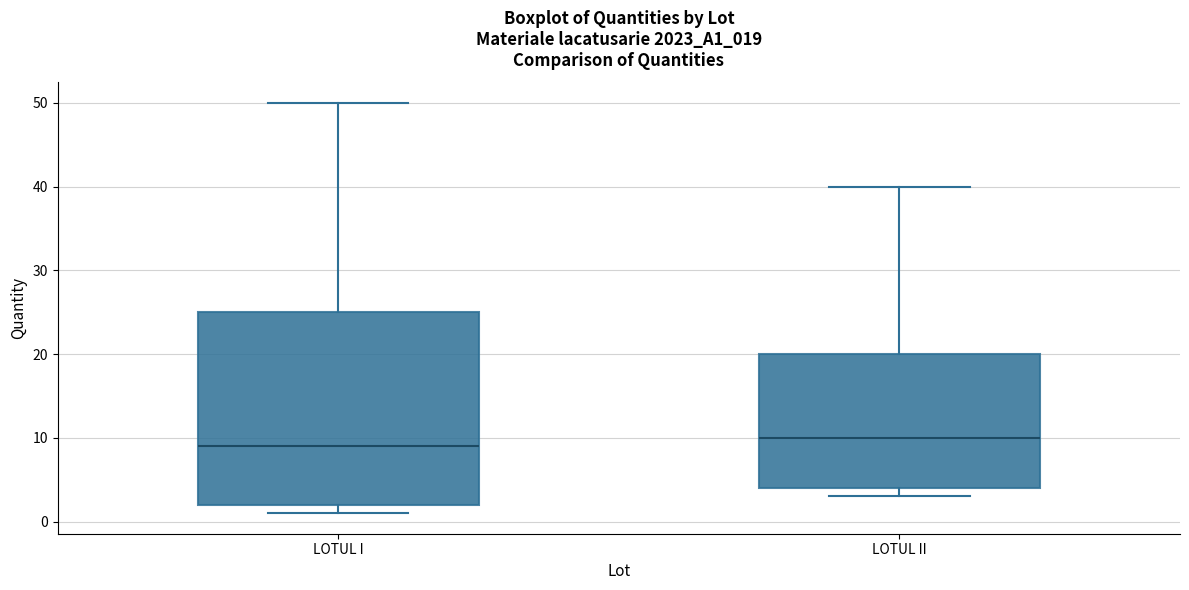

Reading left to right, read every box against the y-axis: the position of its median line, the range the box covers, and the ends of its whiskers. The values are not printed on the chart, so give them approximately, as read against the axis.

LOTUL I: median 9, box 2 to 25, whiskers 1 to 50
LOTUL II: median 10, box 4 to 20, whiskers 3 to 40